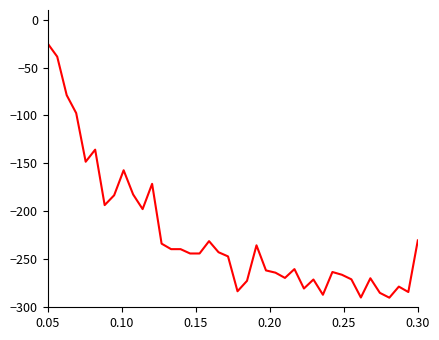

What is the minimum value shown in the chart?

-290.0